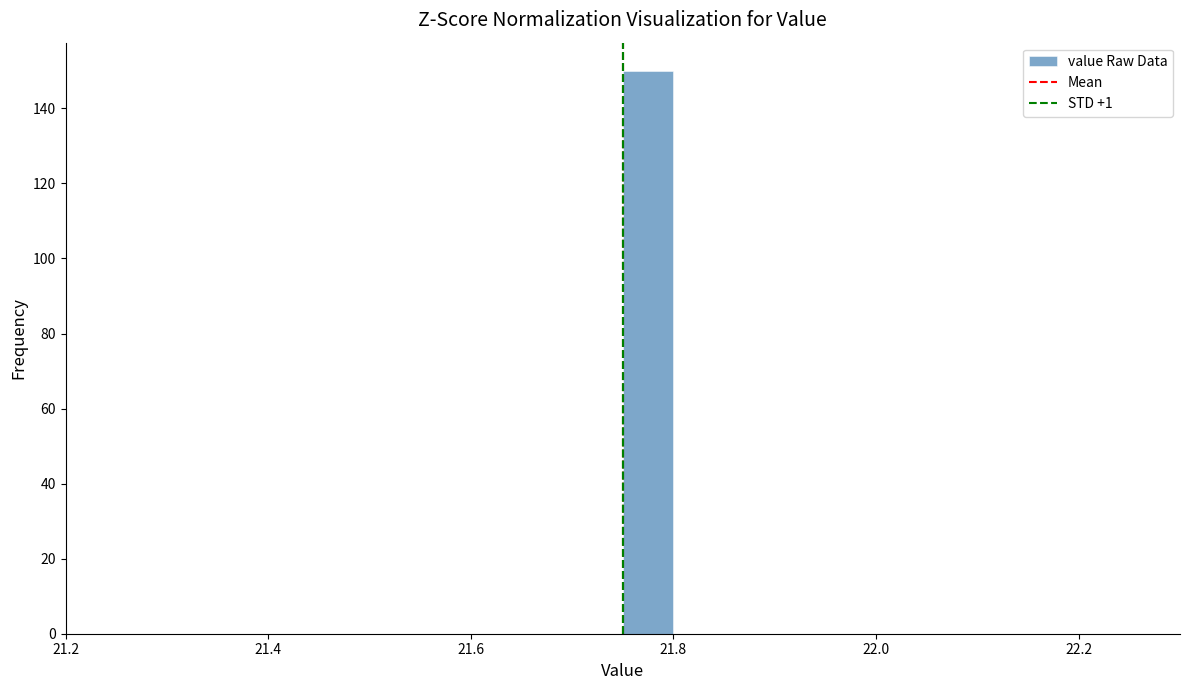

Read against the x-axis, roughly where is the centre of the tallest bar?

21.78